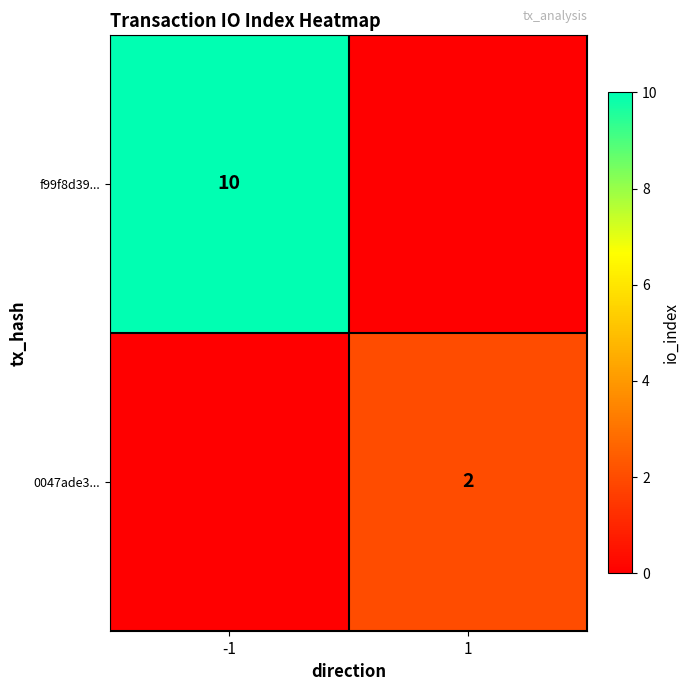

Is it true that f99f8d39... equals 4 at -1?

False